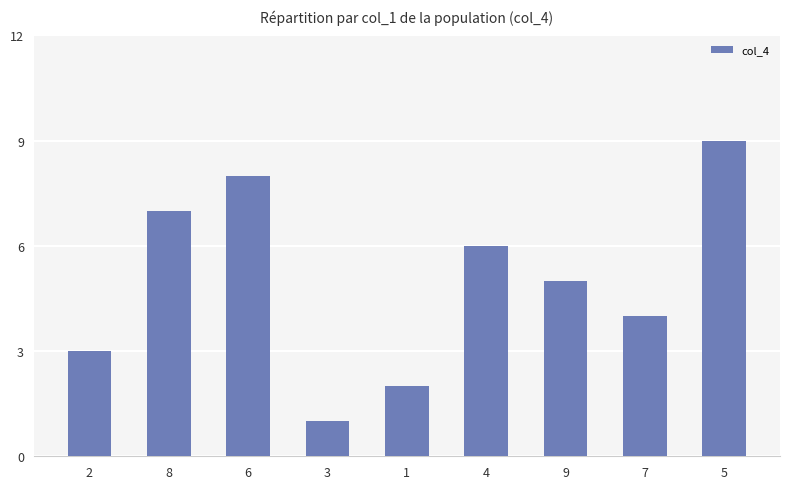

Does the chart contain stacked bars?

No